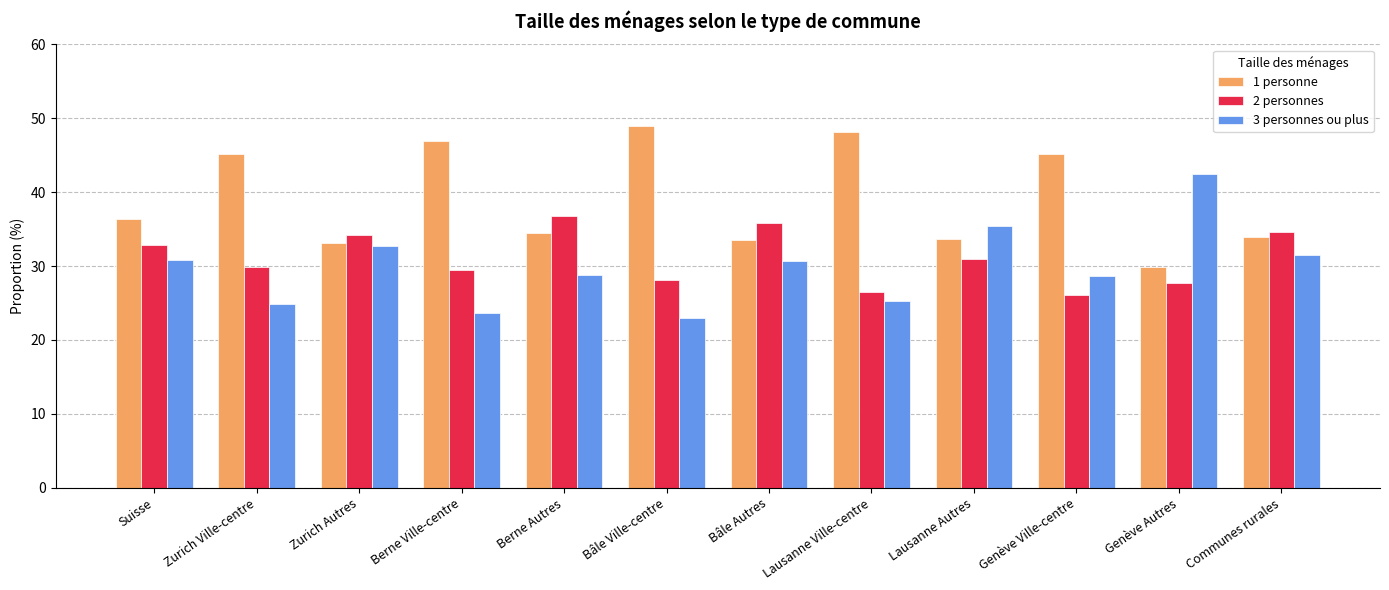

What is the total value across all series at Genève Ville-centre?

100.0